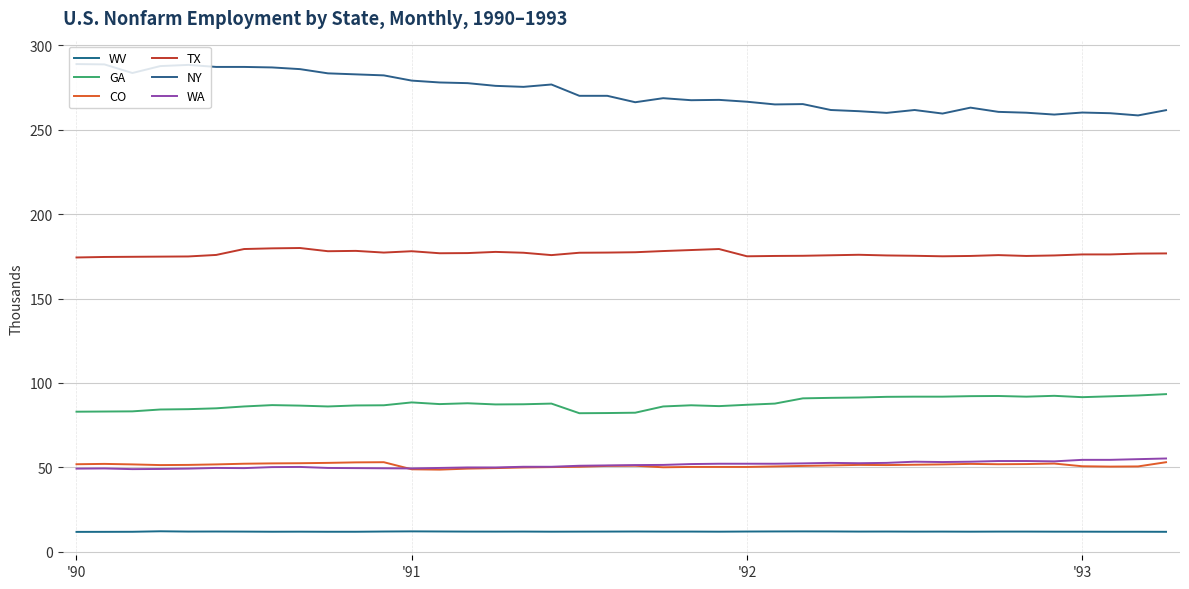

What is the sum of all WV values?

480.4